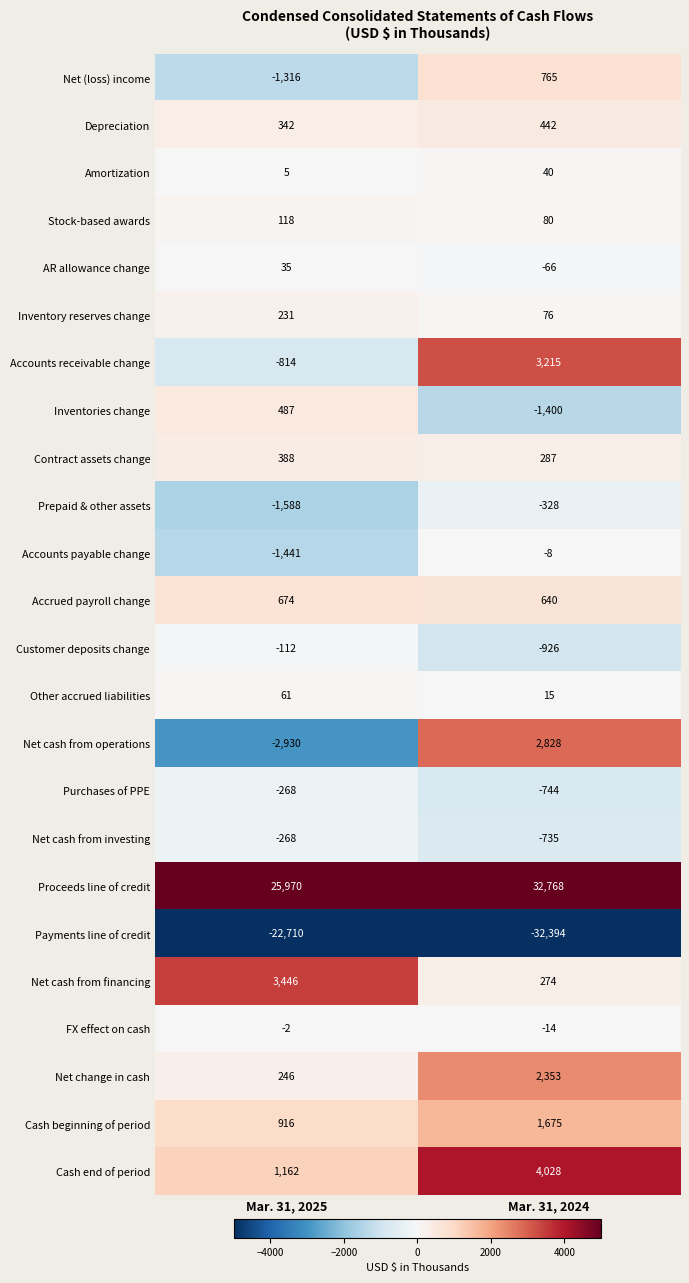

What is the sum of all Accounts receivable change values?

2401